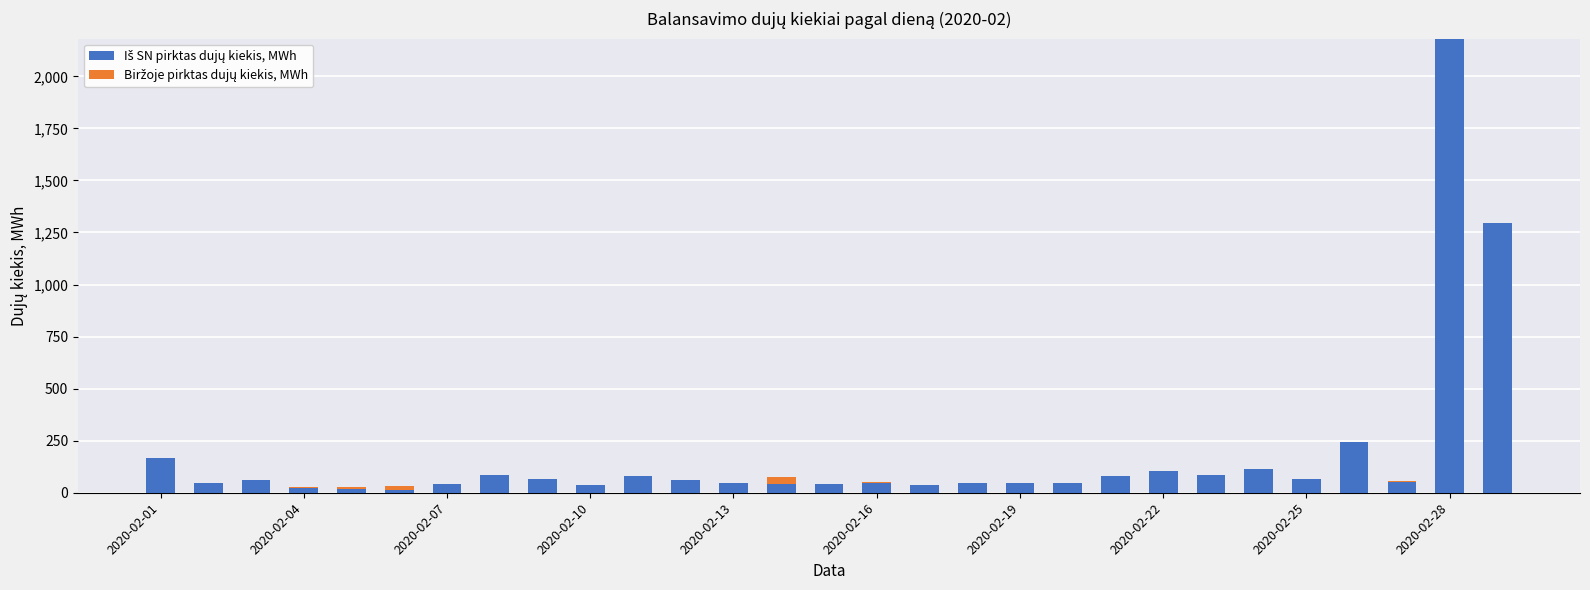

Does the chart contain stacked bars?

Yes